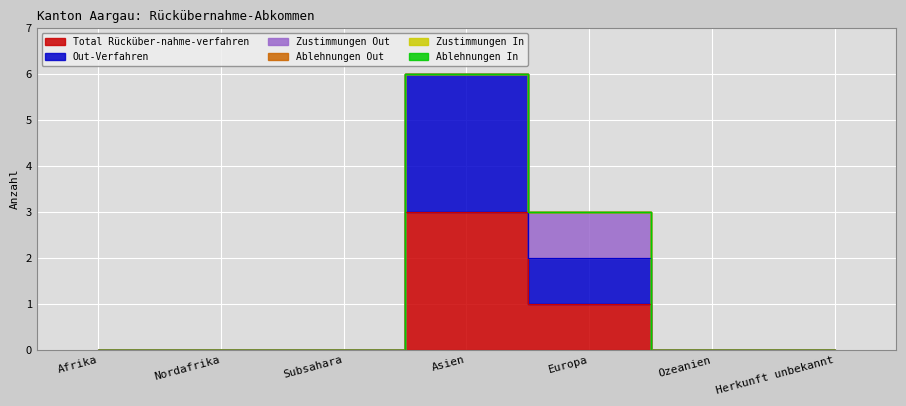

True or false: Out-Verfahren and Zustimmungen Out intersect in this chart.

False